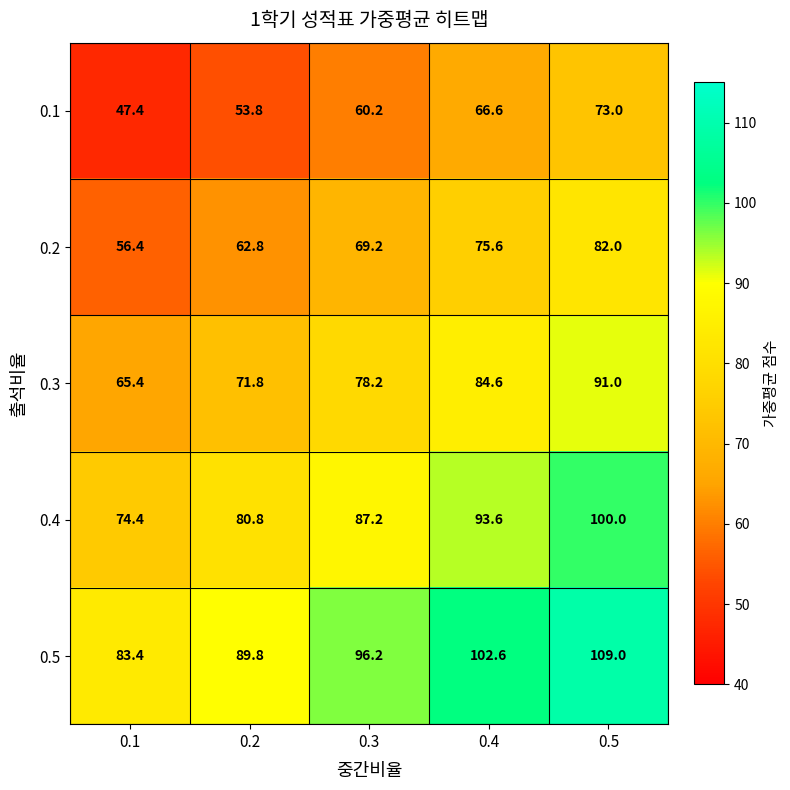

Rank the series at 0.2 from lowest to highest value.

0.1, 0.2, 0.3, 0.4, 0.5